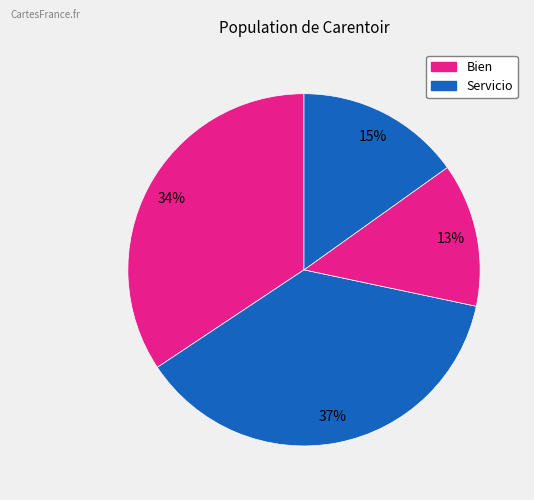

How many segments does this pie chart have?

4